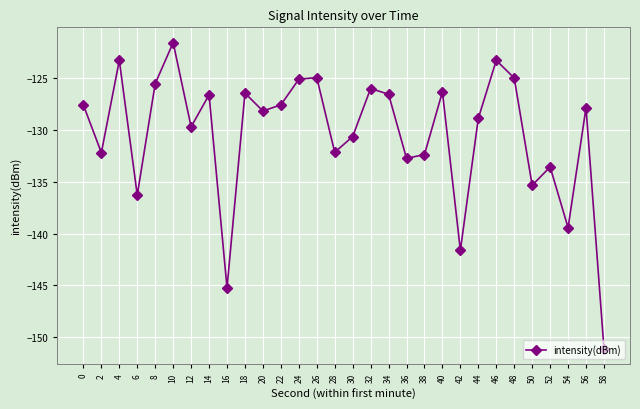

At which category does the chart reach its peak across all series?

10